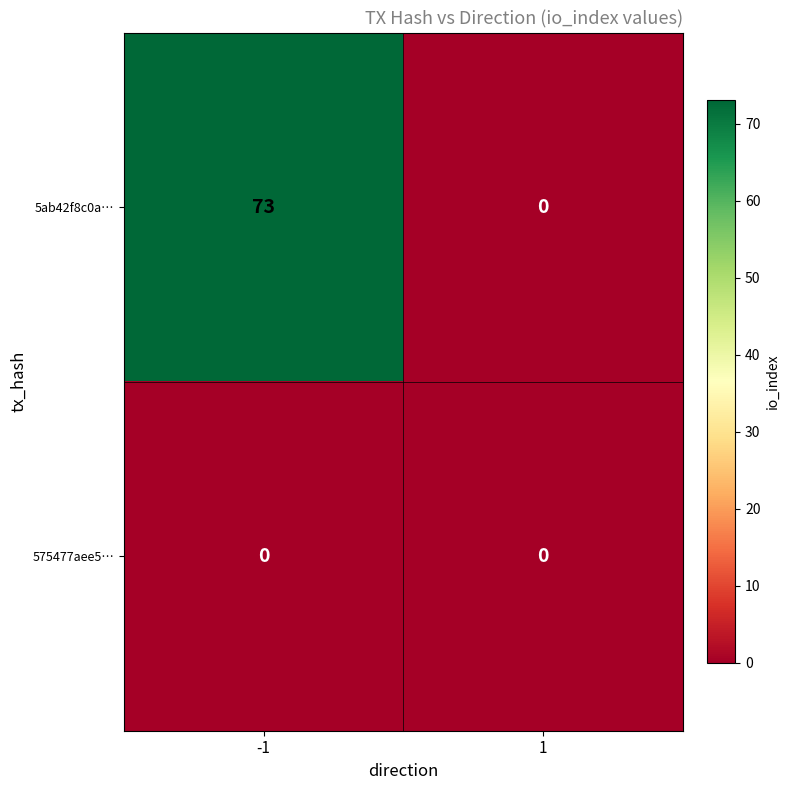

Is the value of 5ab42f8c0a… at -1 greater than the value of 575477aee5… at 1?

Yes